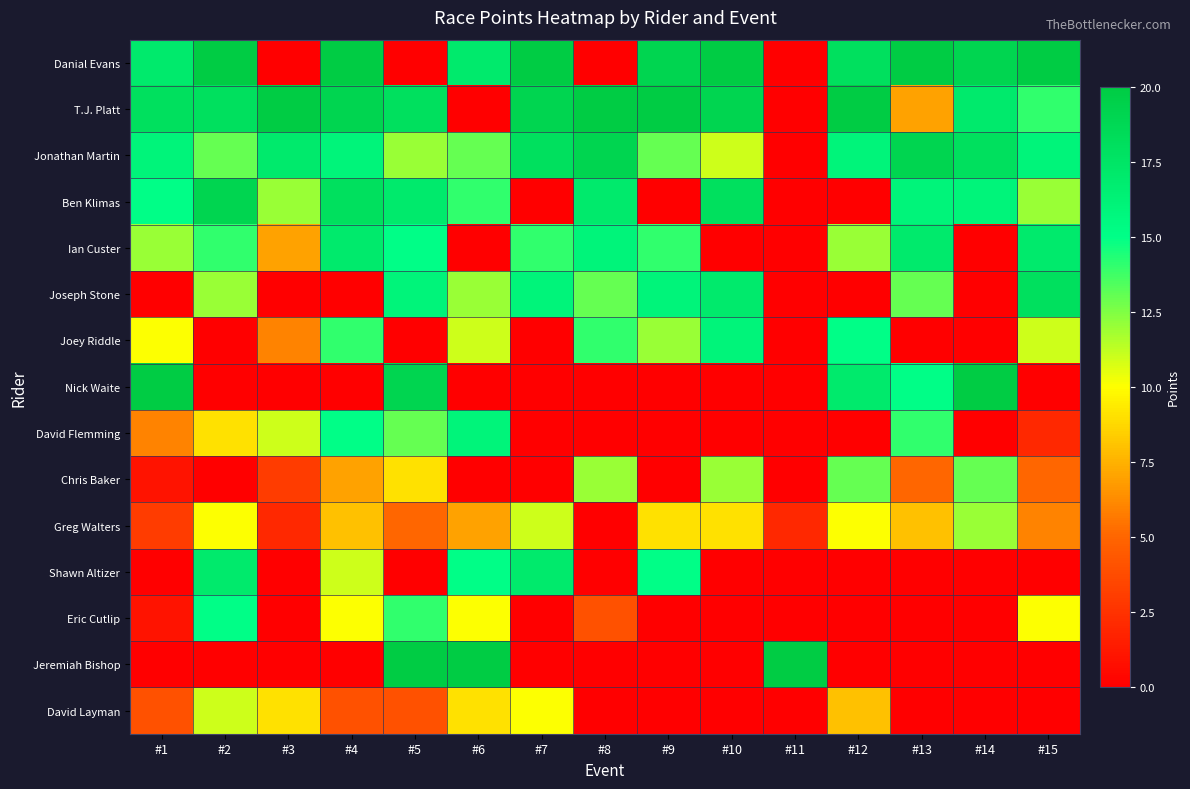

Between #1 and #14, which is larger?

#14